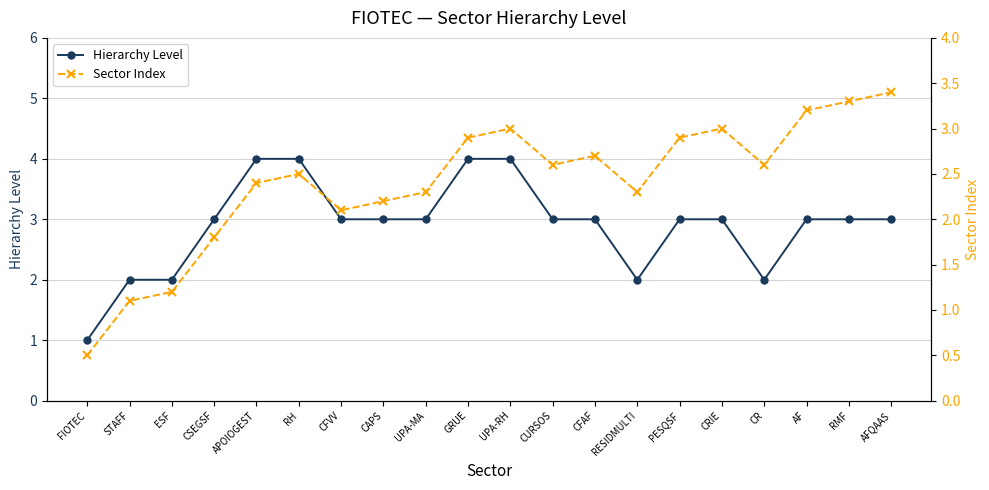

How many values in the Hierarchy Level series exceed 3?

4